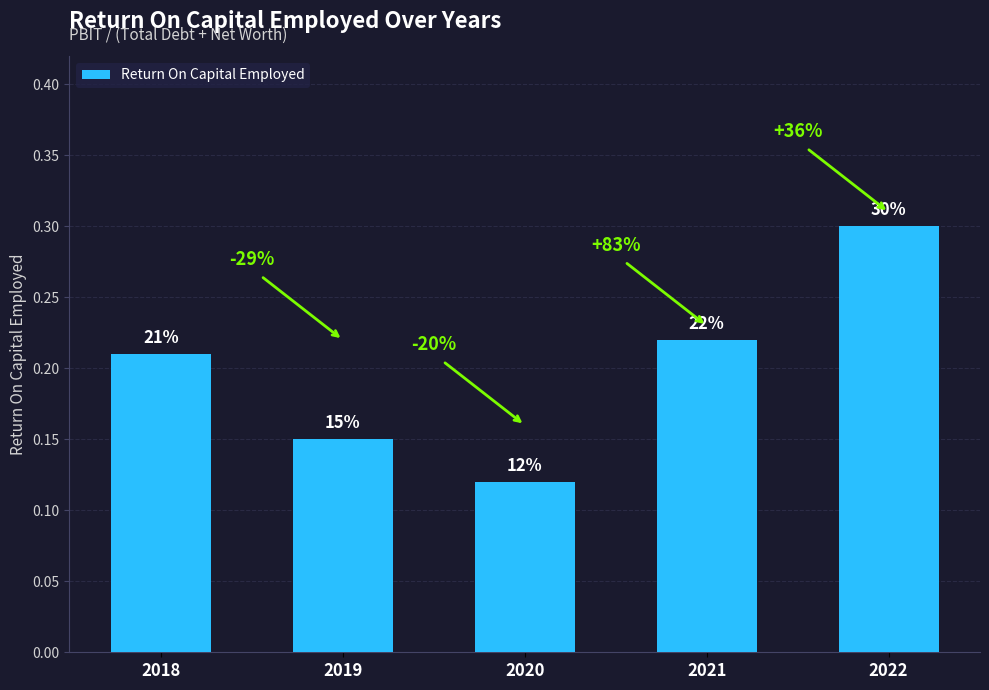

Are the bars horizontal?

No